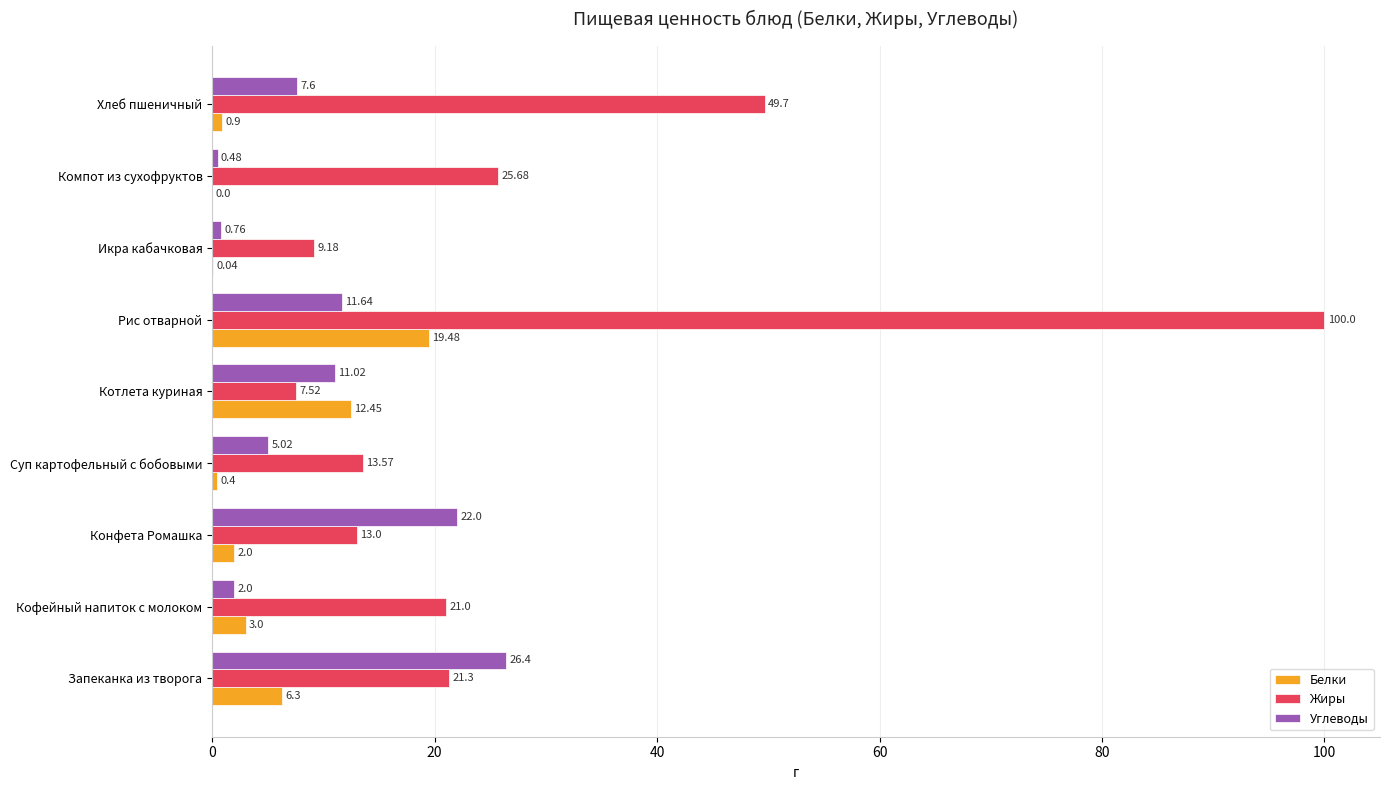

Is the value of Белки at Икра кабачковая greater than the value of Жиры at Котлета куриная?

No